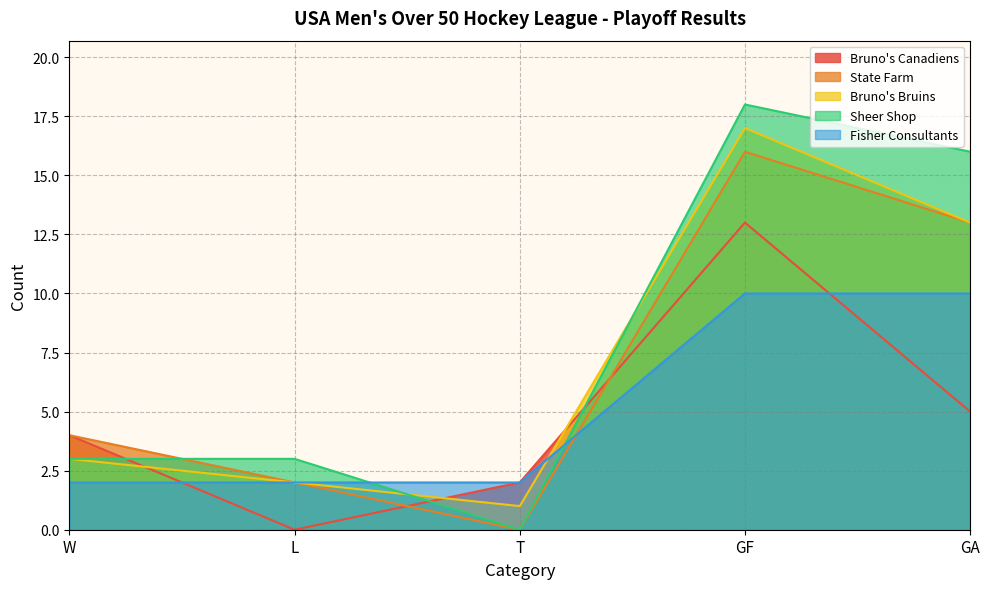

Does the chart display data point markers on the line(s)?

No